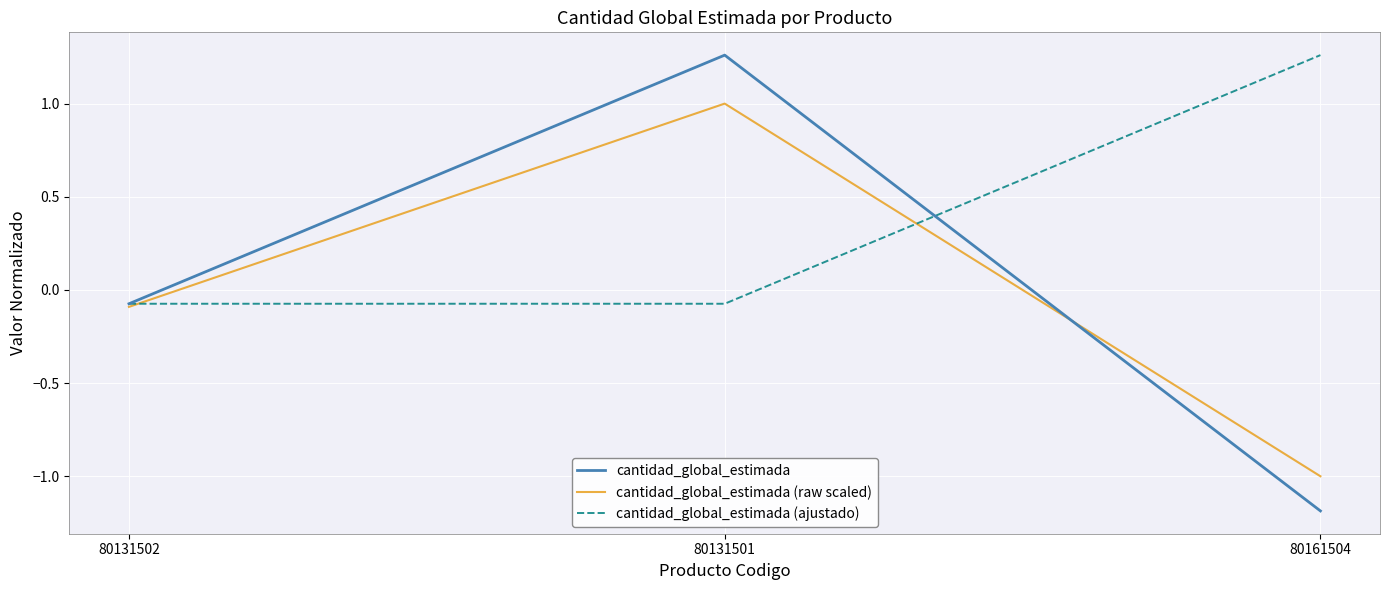

Between 80131502 and 80131501, which series saw the biggest shift?

cantidad_global_estimada